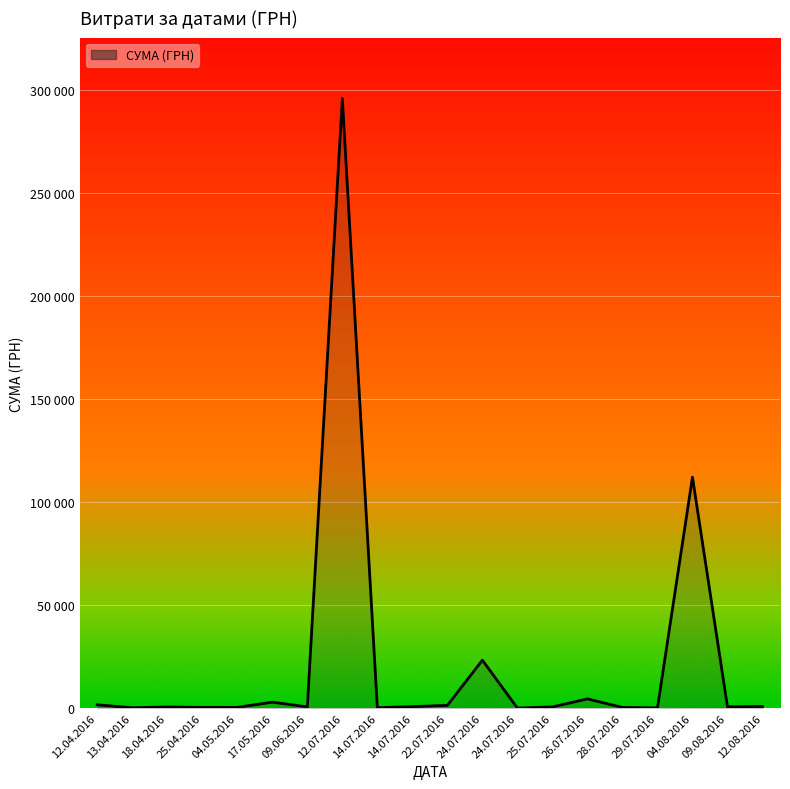

Is this an area chart (filled region under the line)?

Yes